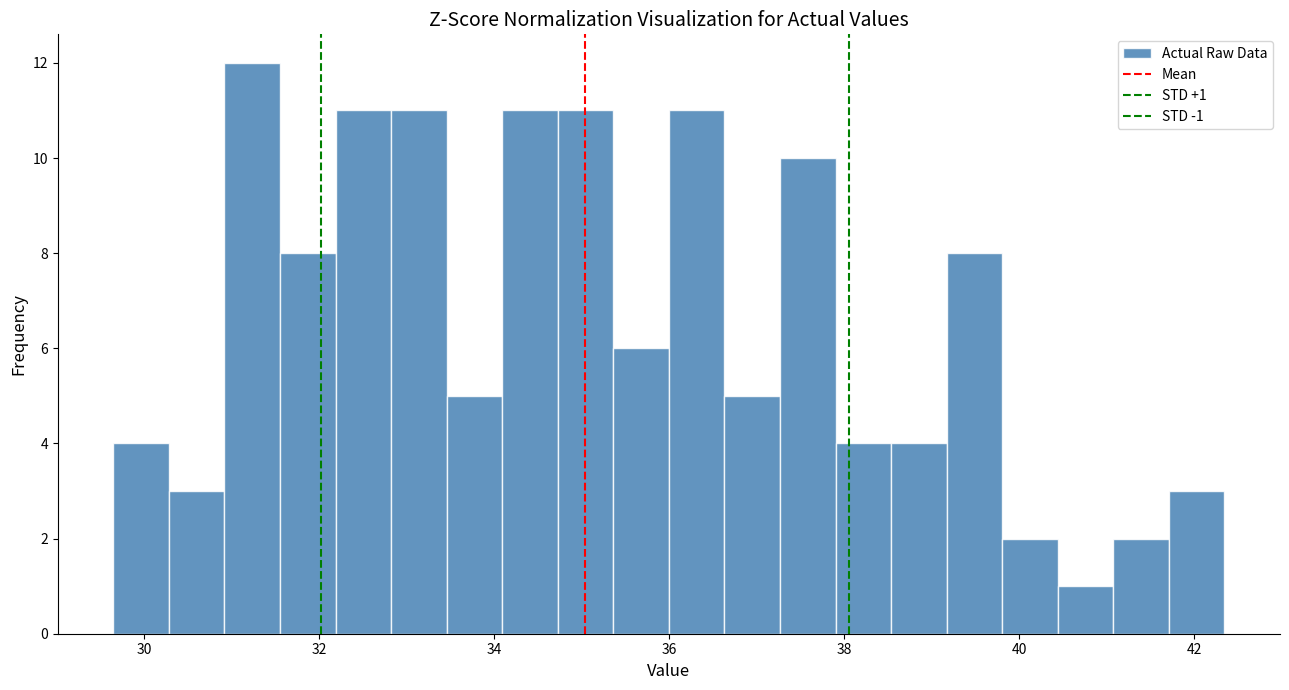

Around what value on the x-axis is the tallest bar? Give the approximate position of its centre, as read against the axis.

31.2